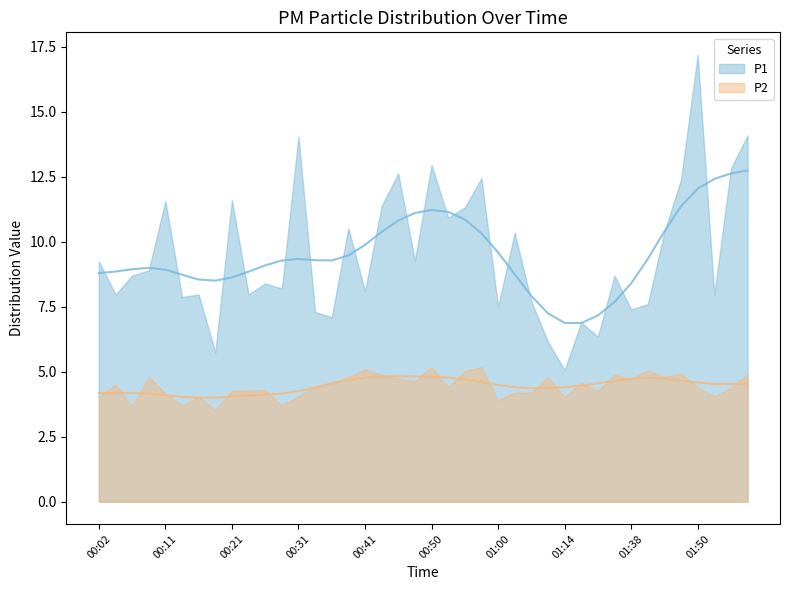

Reading right to left, what are all the values shown in this chart?

P1: 14.1	12.8	8.0	17.2	12.4	10.4	7.6	7.4	8.7	6.3	6.9	5.1	6.2	7.7	10.3	7.5	12.4	11.3	10.9	12.9	9.3	12.6	11.4	8.1	10.5	7.1	7.3	14.1	8.2	8.4	8.0	11.6	5.8	8.0	7.9	11.6	8.9	8.7	8.0	9.2
P2: 4.9	4.4	4.0	4.4	4.9	4.8	5.0	4.7	4.9	4.2	4.6	4.0	4.8	4.2	4.2	3.9	5.2	5.0	4.4	5.2	4.6	4.8	4.9	5.1	4.8	4.6	4.4	4.0	3.7	4.3	4.3	4.3	3.5	4.0	3.7	4.2	4.8	3.7	4.5	4.0